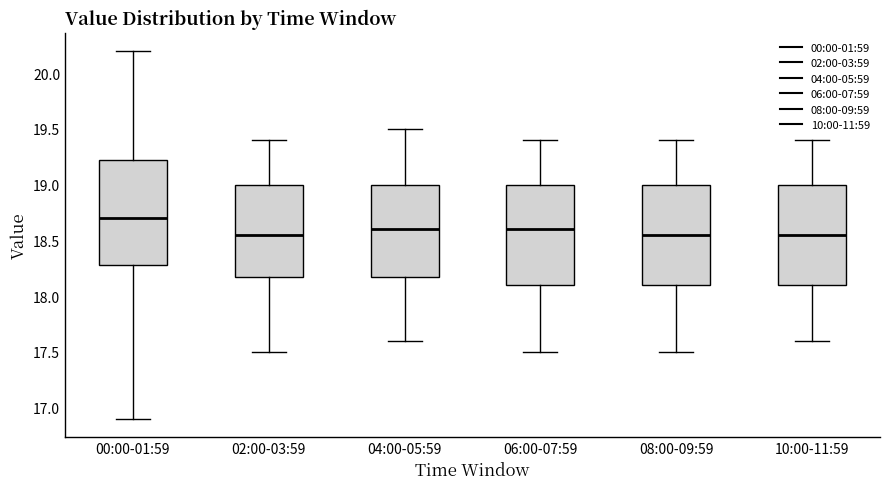

Reading left to right, transcribe this box plot: for each box, give where its median line is, the range the box spans, and where its two whiskers end, as read against the y-axis. The values are not printed on the chart, so give them approximately, as read against the axis.

00:00-01:59: median 18.70, box 18.30 to 19.25, whiskers 16.90 to 20.20
02:00-03:59: median 18.55, box 18.20 to 19.00, whiskers 17.50 to 19.40
04:00-05:59: median 18.60, box 18.20 to 19.00, whiskers 17.60 to 19.50
06:00-07:59: median 18.60, box 18.10 to 19.00, whiskers 17.50 to 19.40
08:00-09:59: median 18.55, box 18.10 to 19.00, whiskers 17.50 to 19.40
10:00-11:59: median 18.55, box 18.10 to 19.00, whiskers 17.60 to 19.40